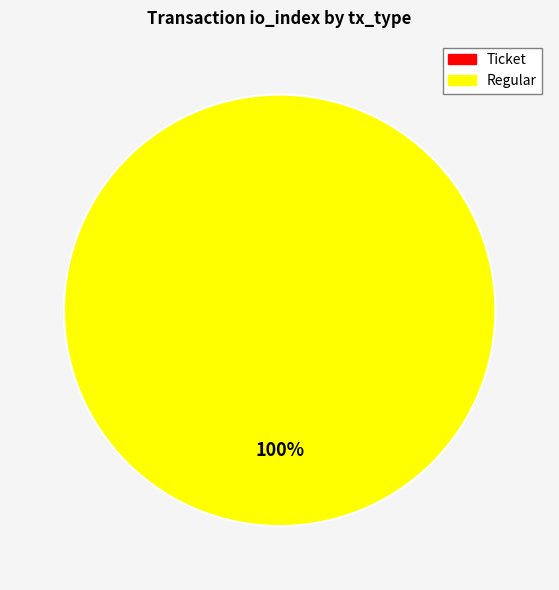

How much of the chart is everything except Ticket?

100.0%